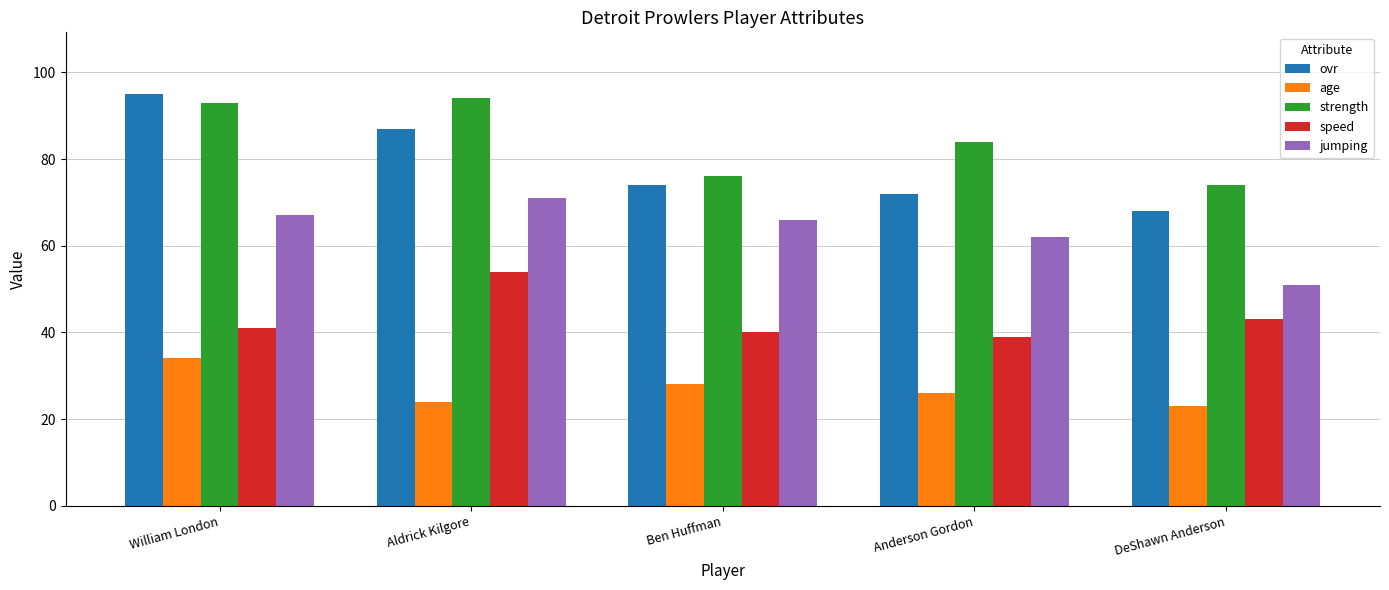

At which label does ovr first exceed 74?

William London